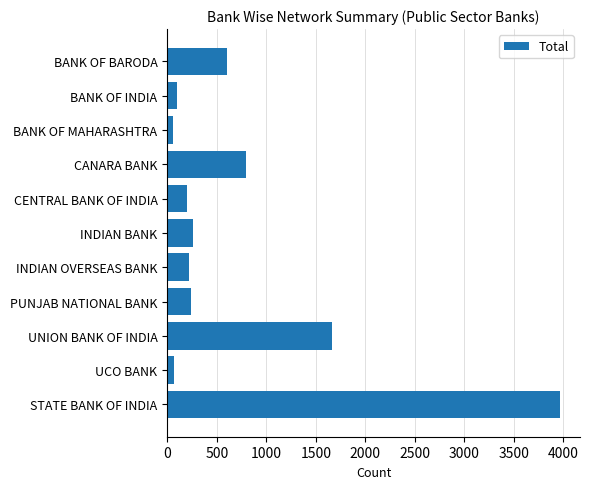

Which has a higher value, UNION BANK OF INDIA or STATE BANK OF INDIA?

STATE BANK OF INDIA